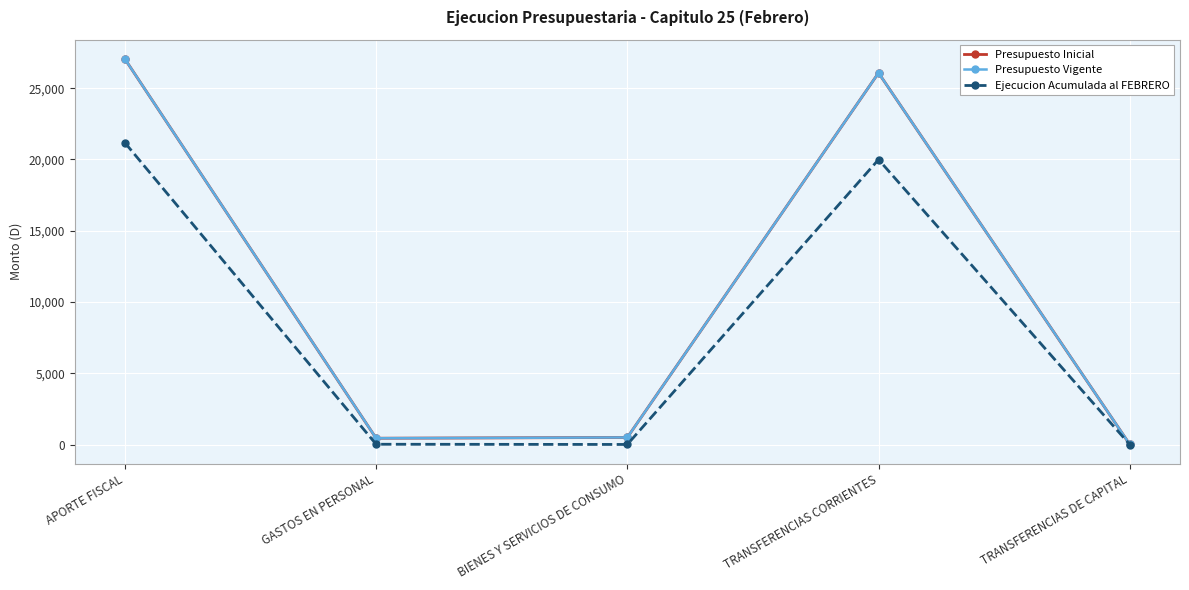

What is the sum of the Presupuesto Inicial values at APORTE FISCAL and TRANSFERENCIAS CORRIENTES?

53121